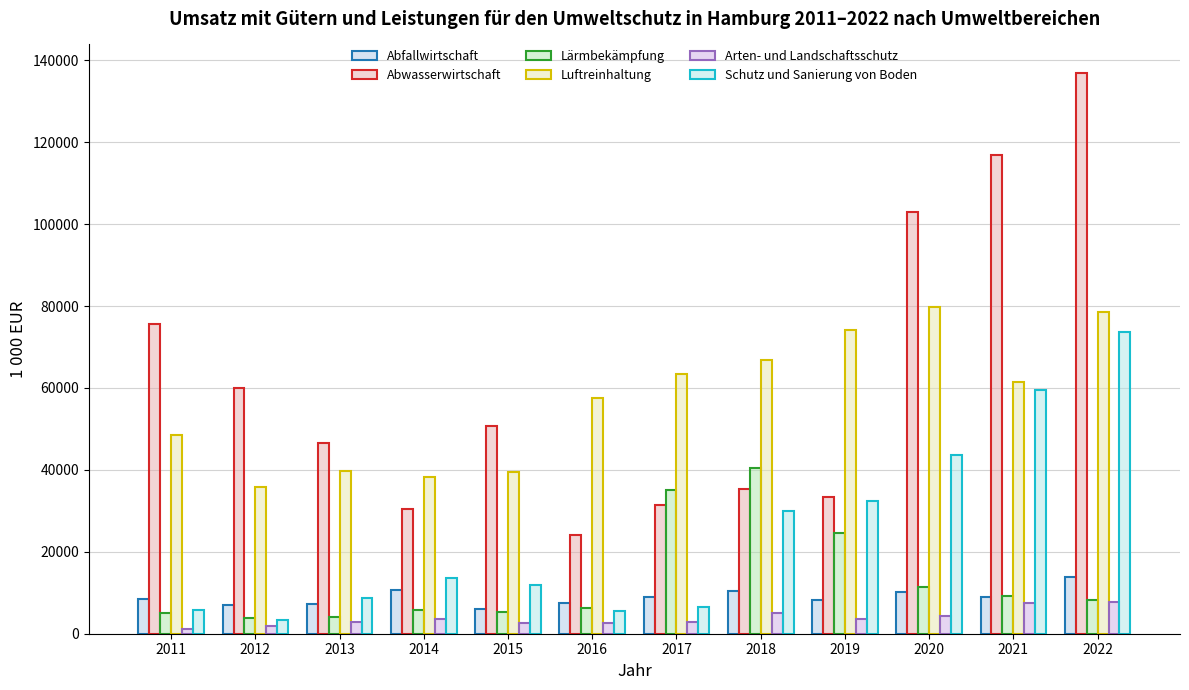

What is the smallest value displayed?

1065.0